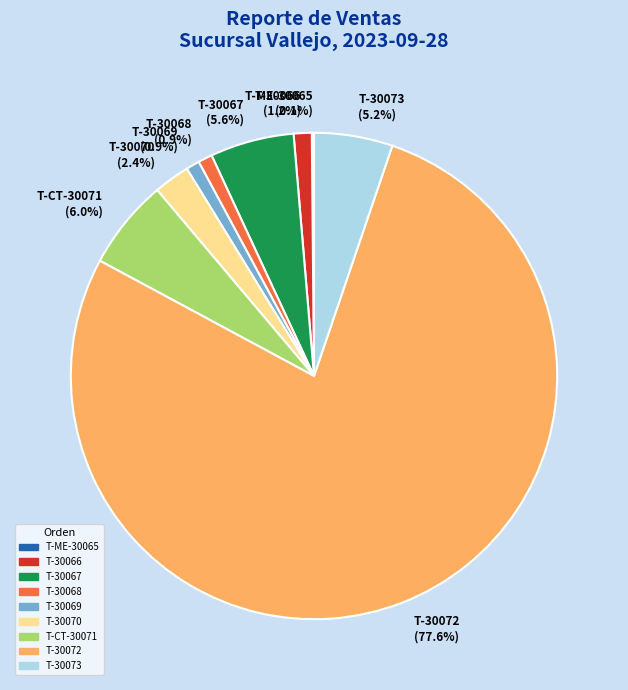

The T-30072 slice represents 65% of the pie. True or false?

False